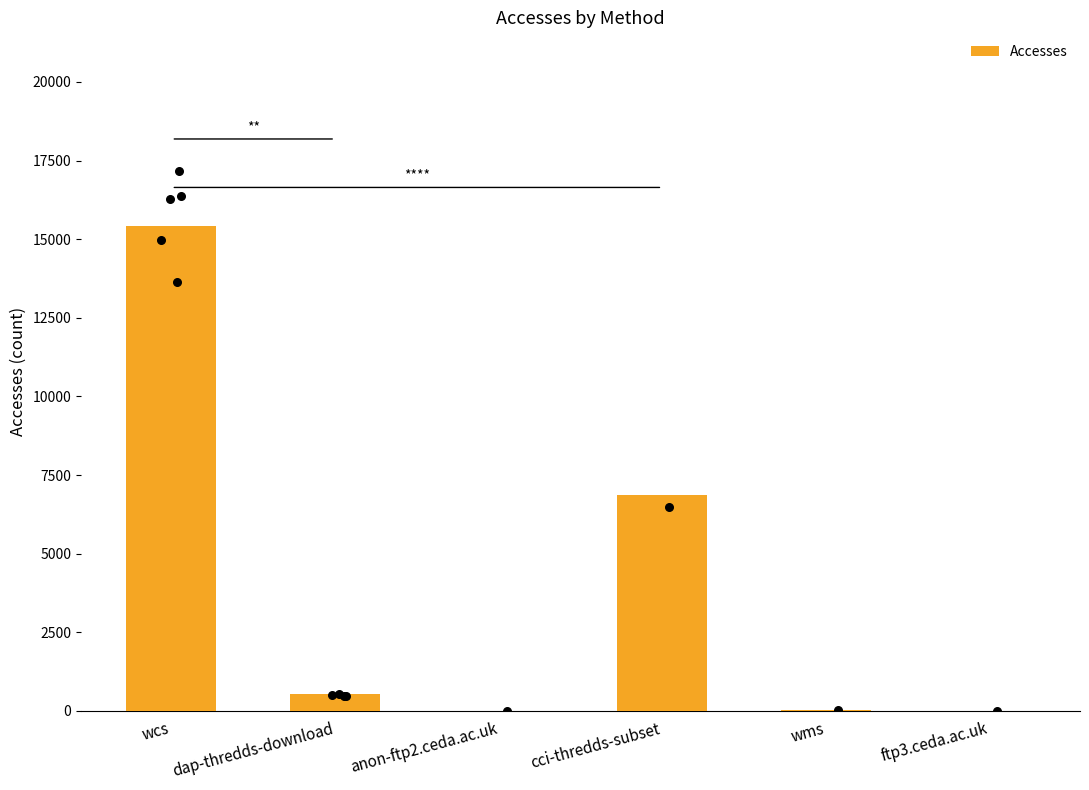

Approximately how many times larger is the value at wcs compared to ftp3.ceda.ac.uk?

15411.0